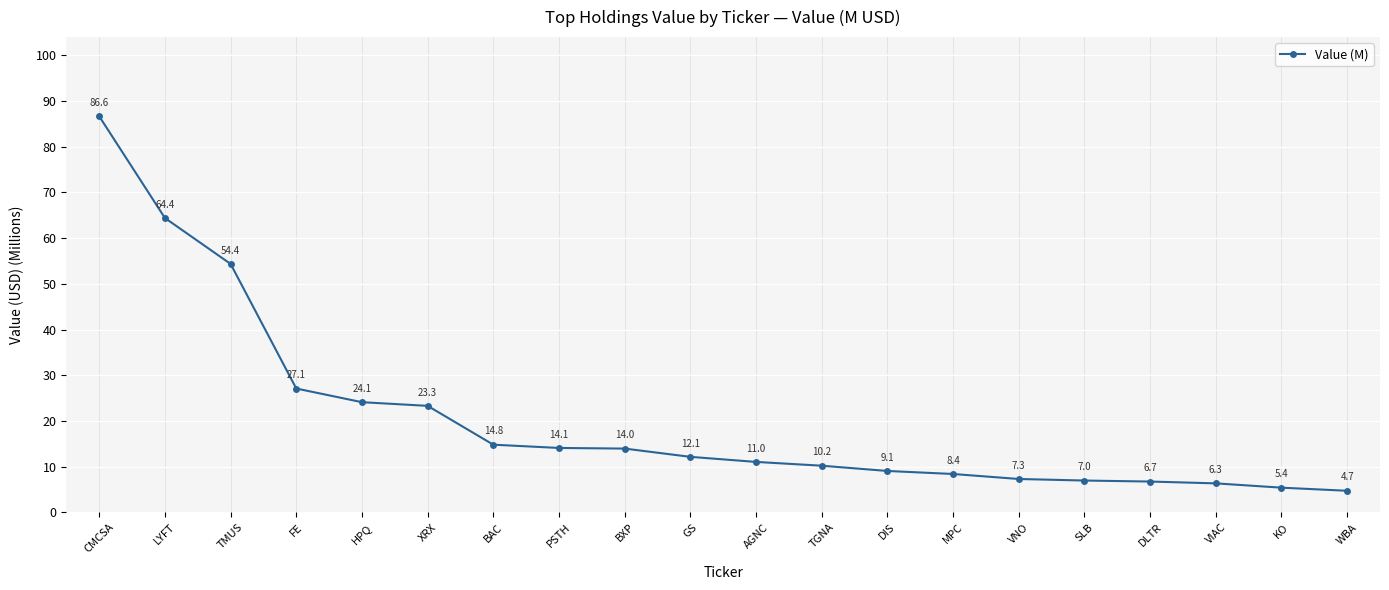

What is the sum of all values?

411.1